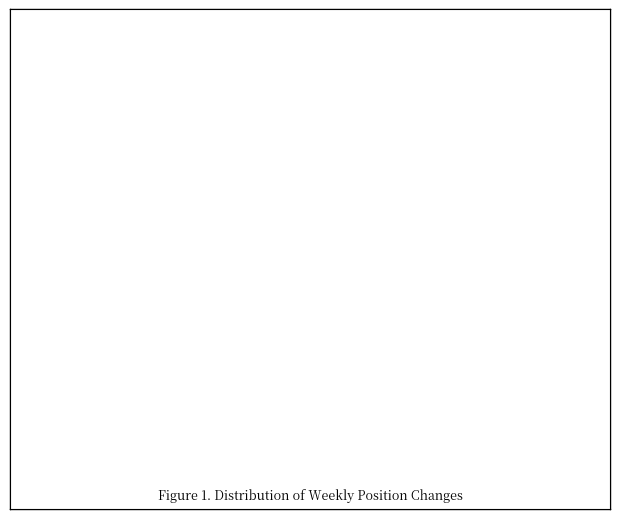

Which has a higher value, - or down?

down